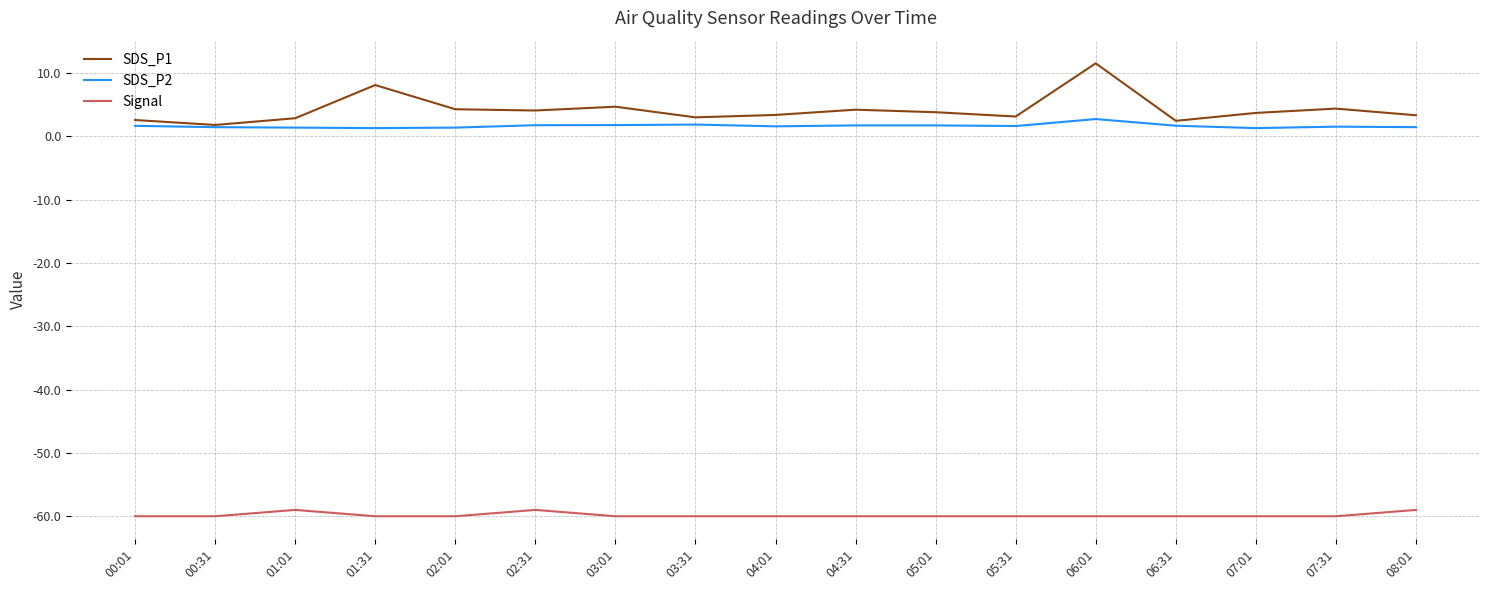

Is the value of Signal at 07:01 greater than the value of SDS_P1 at 05:01?

No